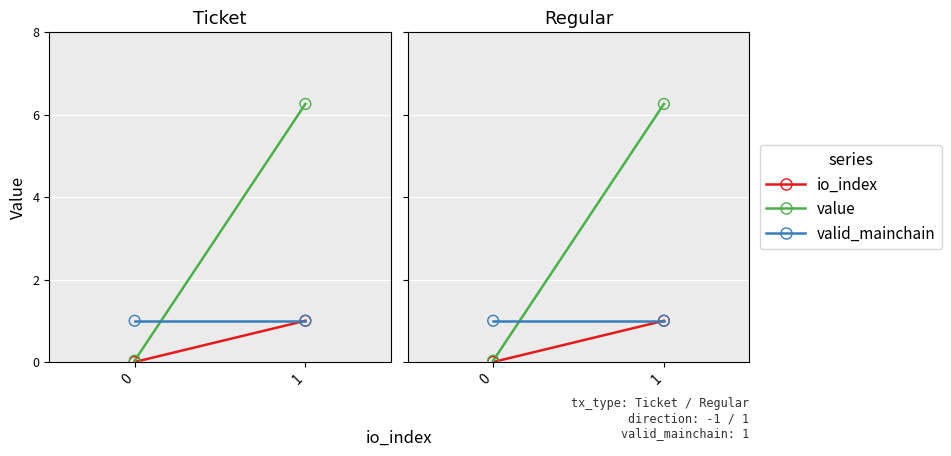

At which category is the sum across all series the highest?

1